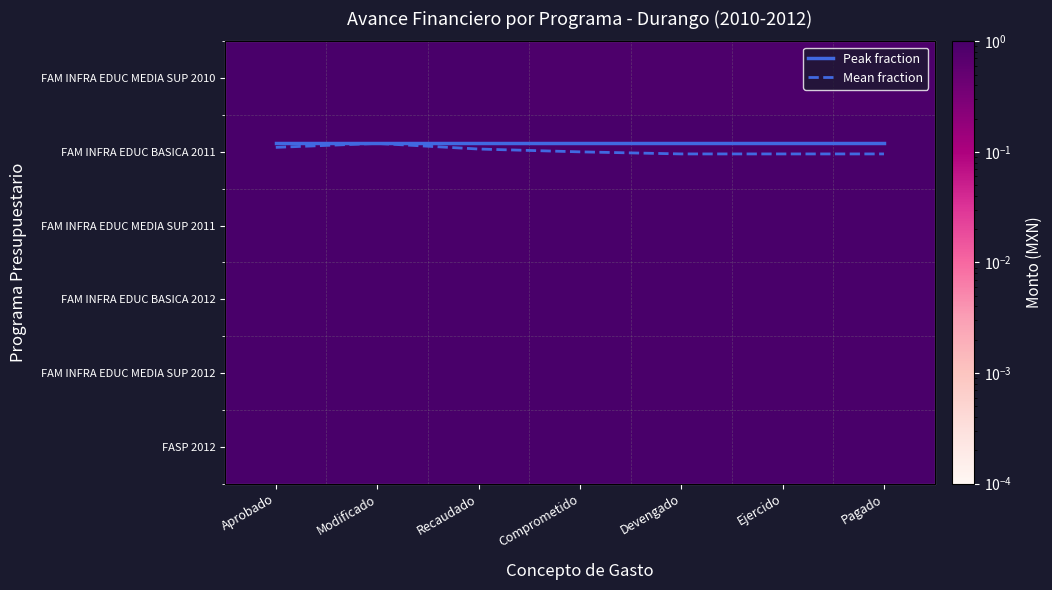

Is the value of FASP 2012 at Ejercido greater than the value of Peak fraction at Pagado?

No